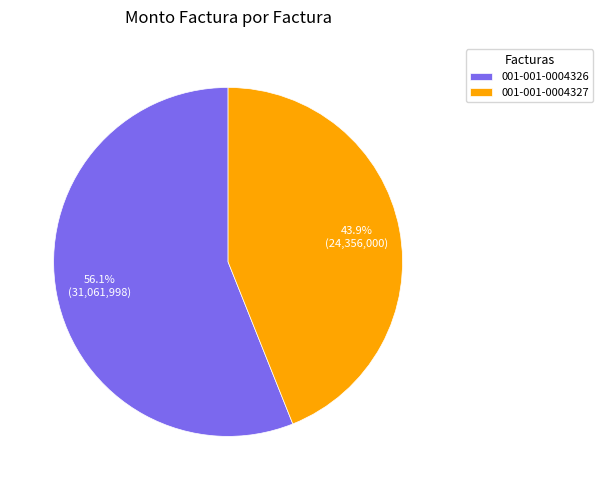

Which slice is the smallest?

001-001-0004327